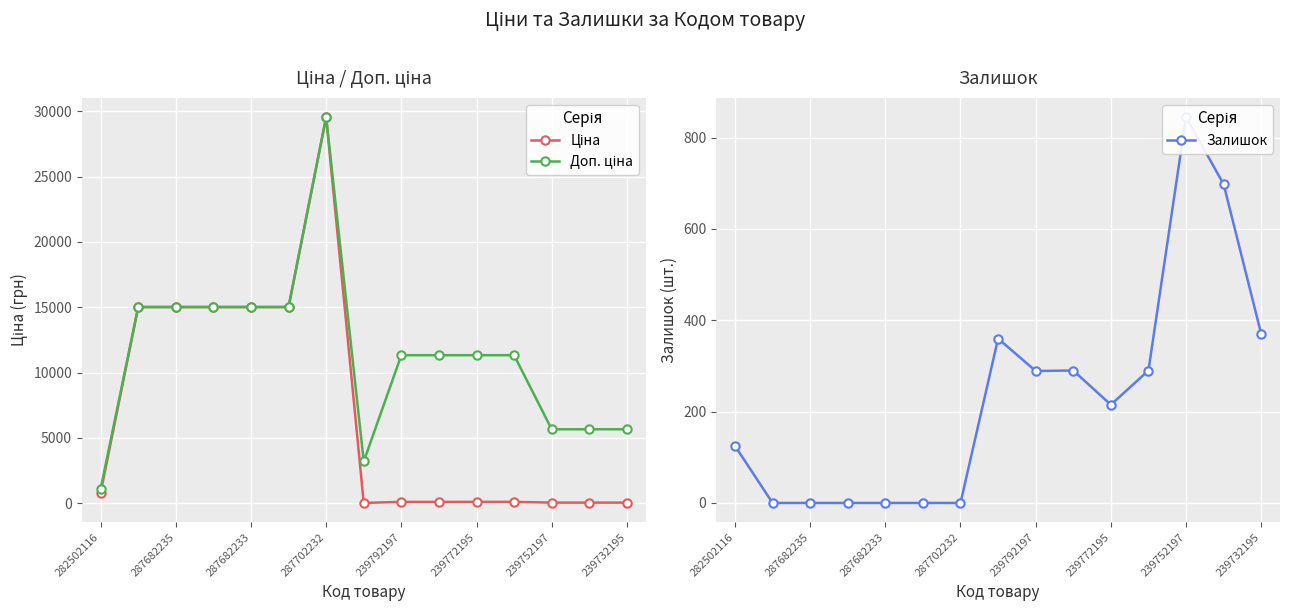

Reading right to left, extract all data points from this chart.

Ціна: 56.7	56.7	56.7	113.3	113.3	113.3	113.3	32.0	29548.9	15019.2	15019.2	15019.2	15019.2	15019.2	813.0
Доп. ціна: 5667.0	5667.0	5667.0	11334.0	11334.0	11334.0	11334.0	3205.0	29548.9	15019.2	15019.2	15019.2	15019.2	15019.2	1101.8
Залишок: 370.0	698.0	845.0	290.0	215.0	290.0	289.0	360.0	0.0	0.0	0.0	0.0	0.0	0.0	125.0